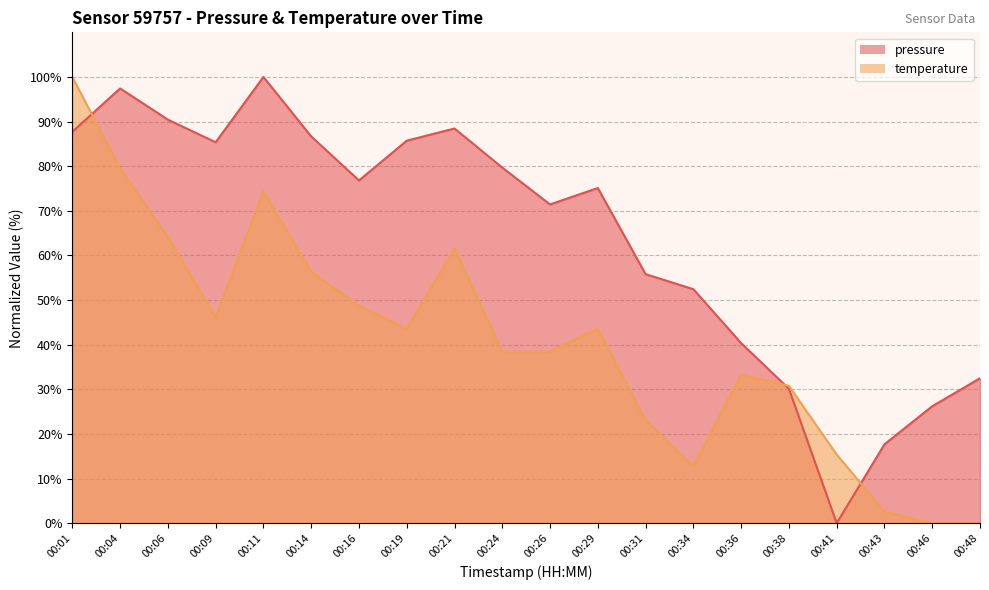

At which category is the sum across all series the highest?

00:01